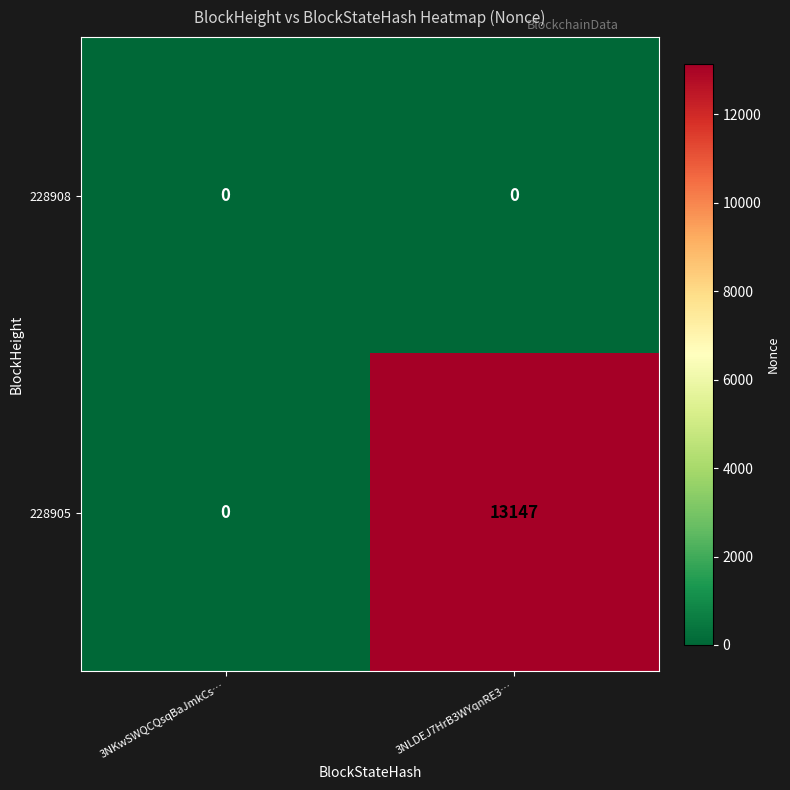

Reading right to left, extract all data points from this chart.

228908: 0	0
228905: 13147	0